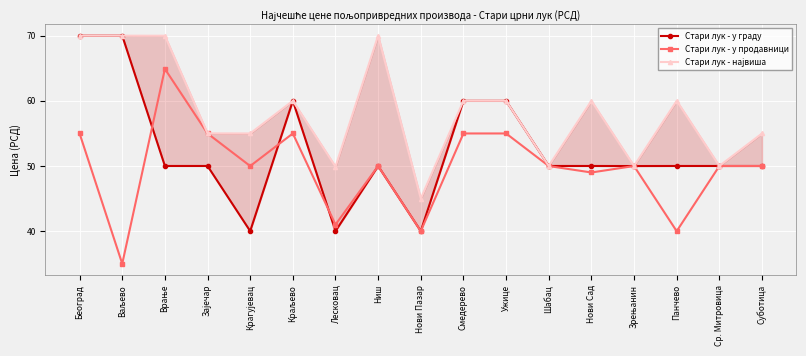

What is the highest value of the Стари лук - у продавници series?

64.9